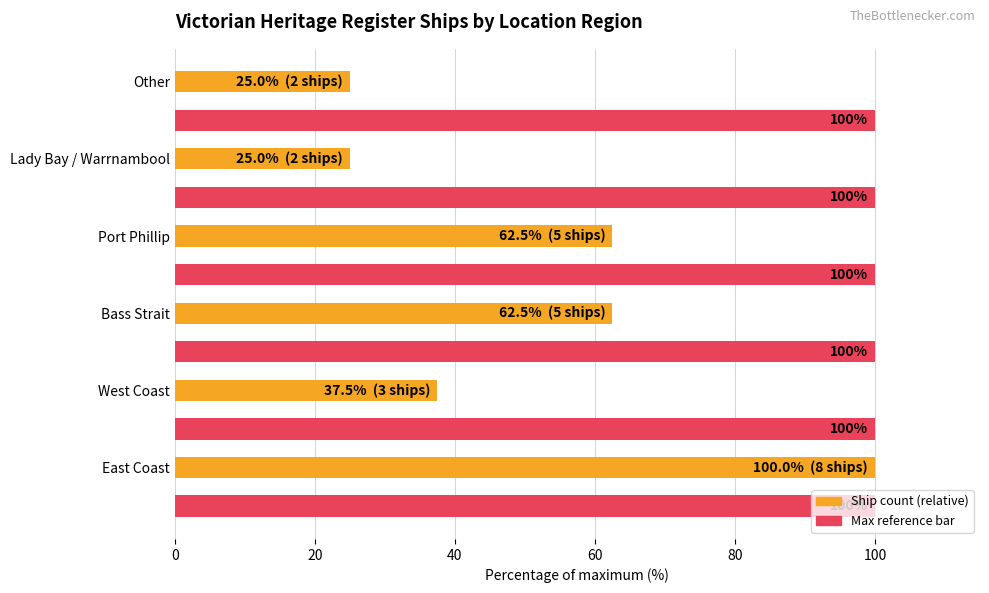

What is the spread (max minus min) of values at Lady Bay / Warrnambool?

75.0